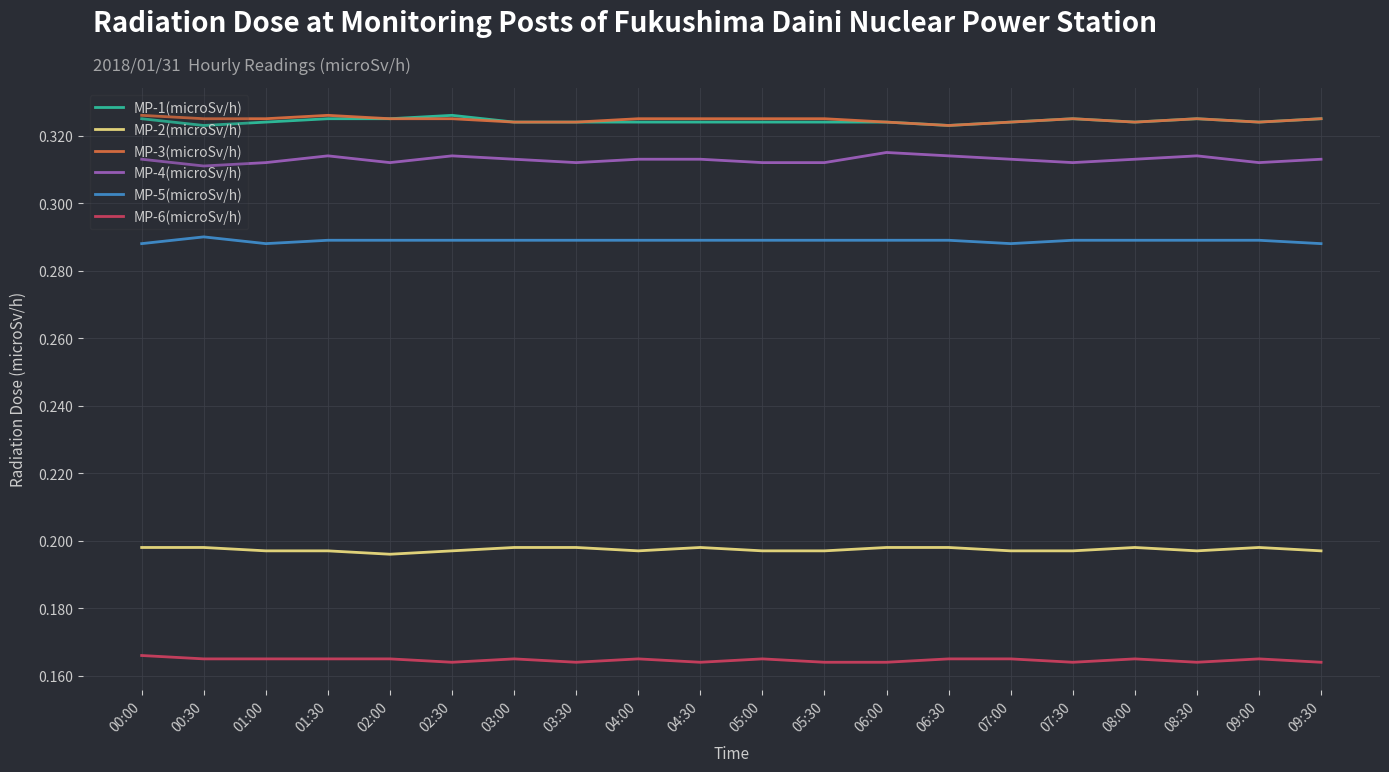

What is the sum of all MP-4(microSv/h) values?

6.3